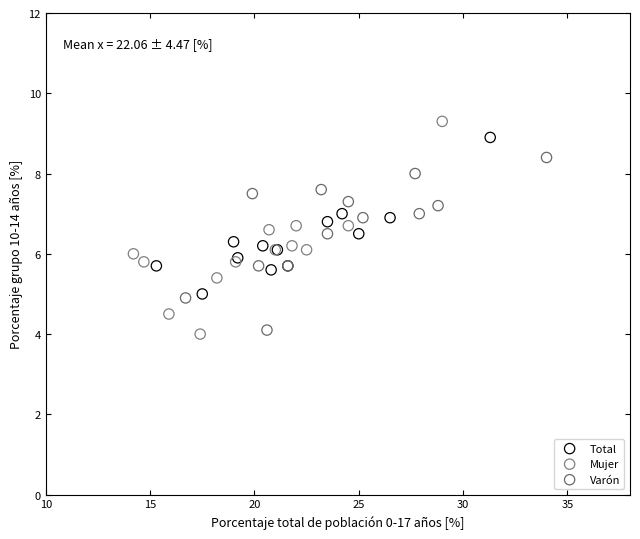

Which series has the largest Y range (max minus min)?

Mujer